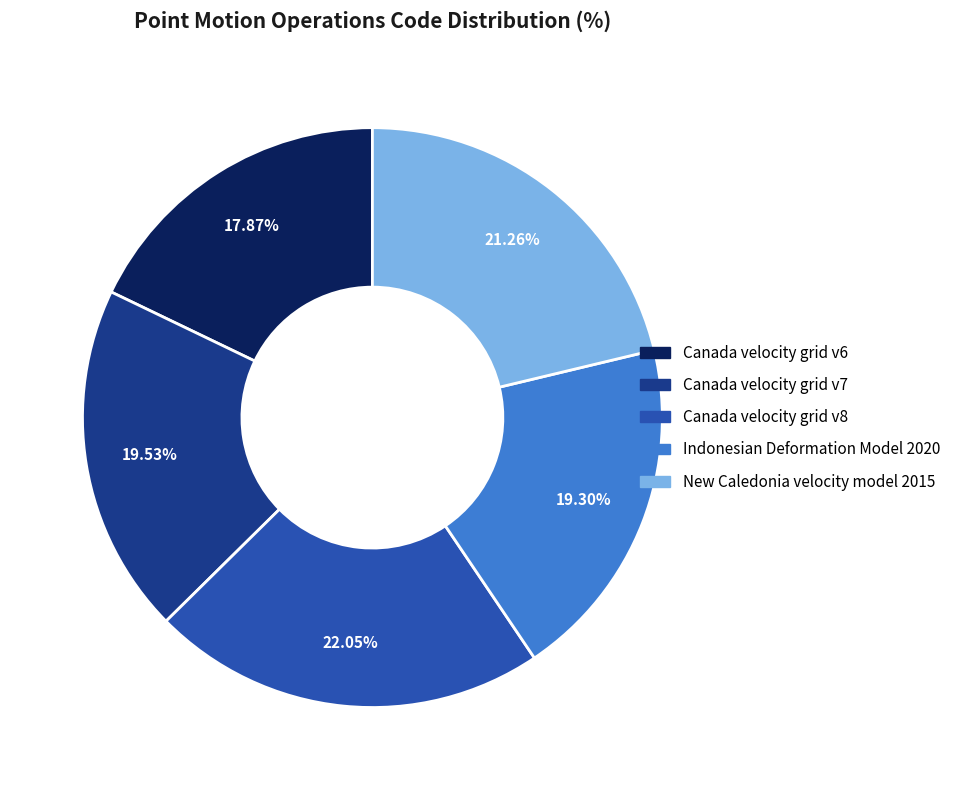

To the nearest percent, what is the combined percentage of Canada velocity grid v7 and Canada velocity grid v6?

37%